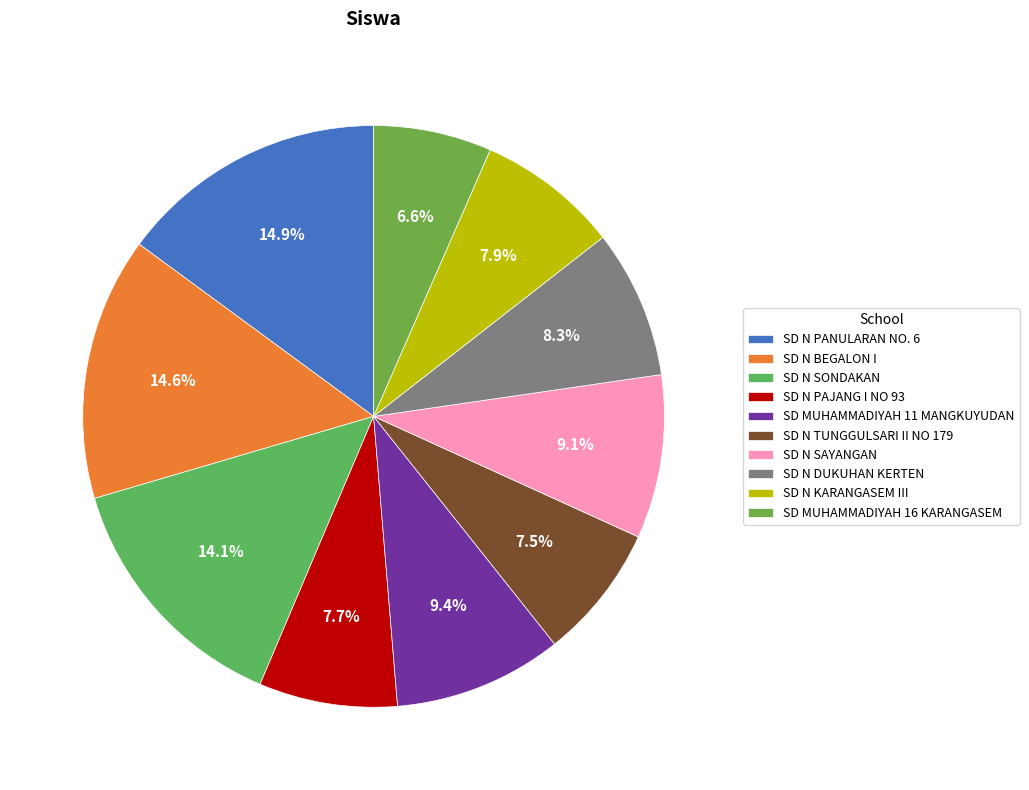

What is the smallest slice in the pie chart?

SD MUHAMMADIYAH 16 KARANGASEM